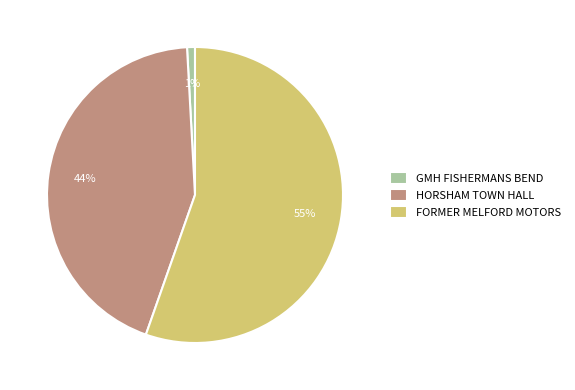

To the nearest percent, what portion does HORSHAM TOWN HALL represent?

44%